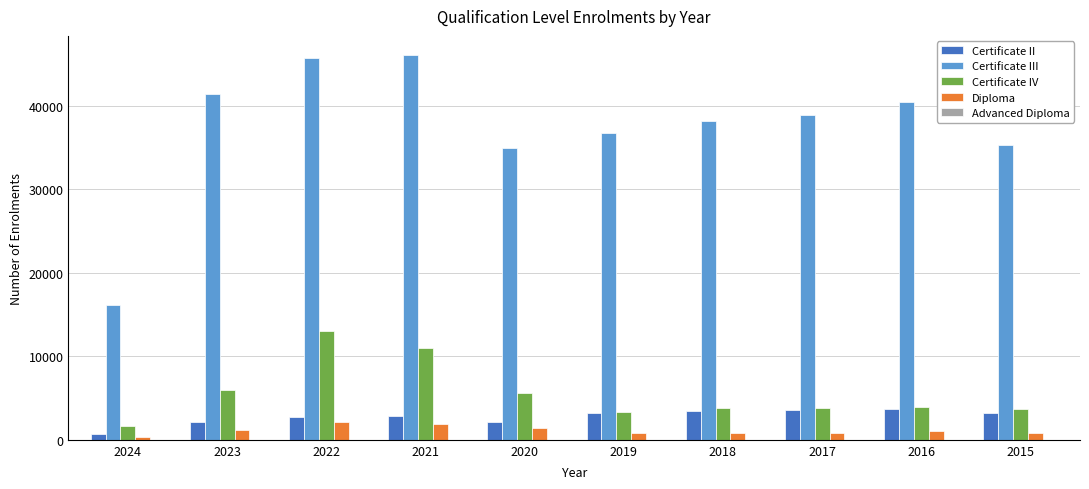

Which series changed the most between 2021 and 2015?

Certificate III